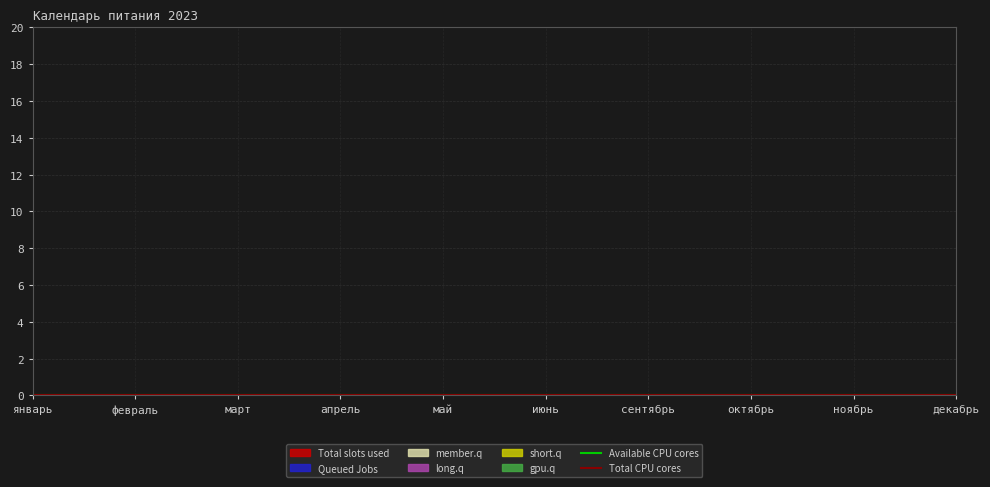

The value of Available CPU cores at январь is 10. True or false?

True